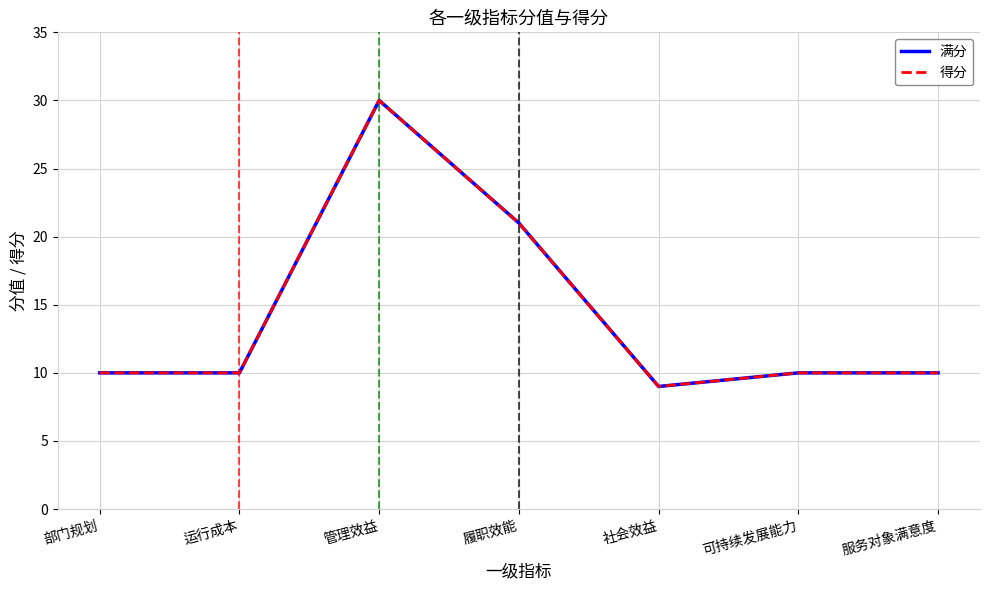

Reading left to right, transcribe all the data shown in this chart.

满分: 部门规划=10	运行成本=10	管理效益=30	履职效能=21	社会效益=9	可持续发展能力=10	服务对象满意度=10
得分: 部门规划=10	运行成本=10	管理效益=30	履职效能=21	社会效益=9	可持续发展能力=10	服务对象满意度=10